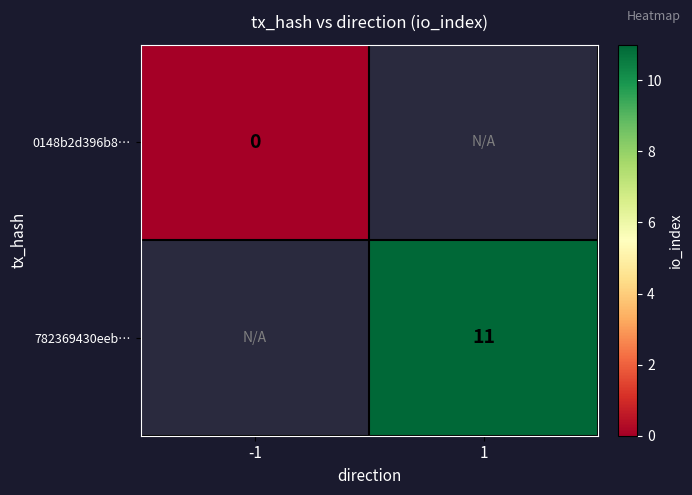

The value of 782369430eeb… at 1 is 11. True or false?

True